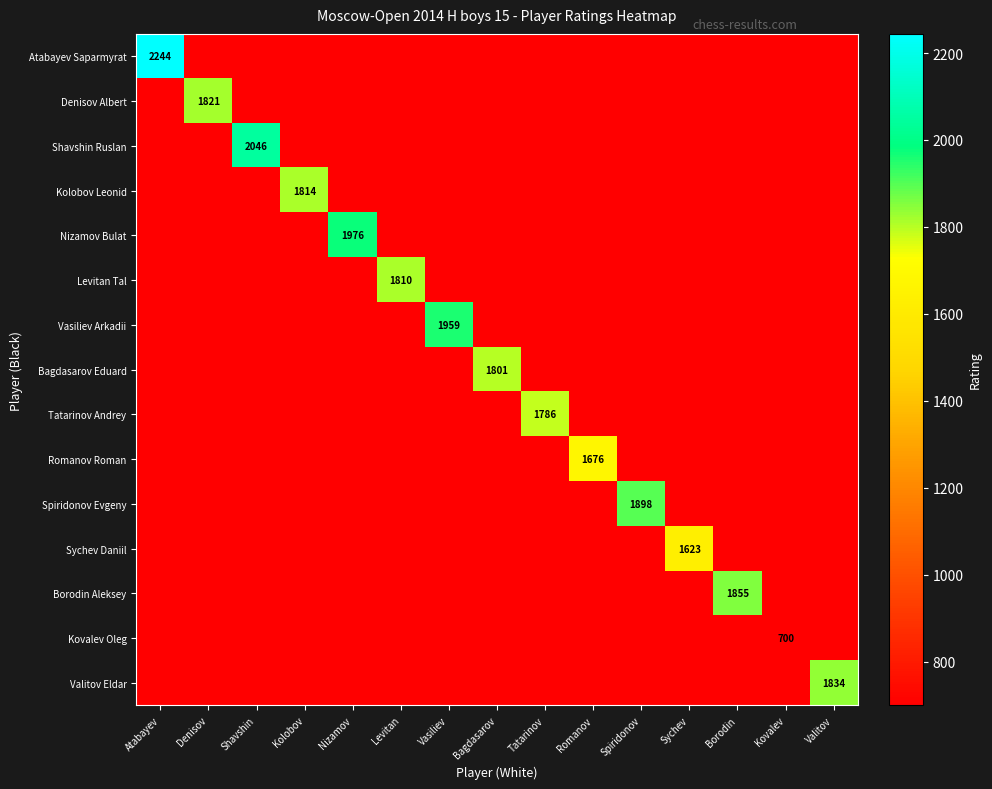

Which series has the largest range (max minus min)?

Atabayev Saparmyrat